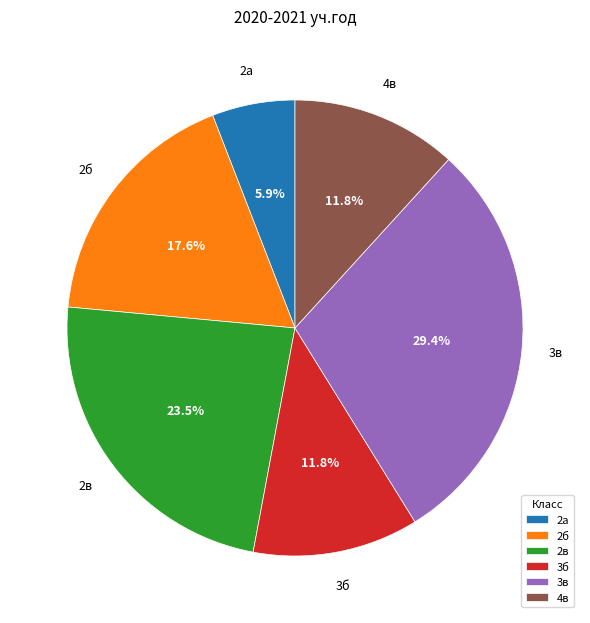

Which slice is the largest?

3в